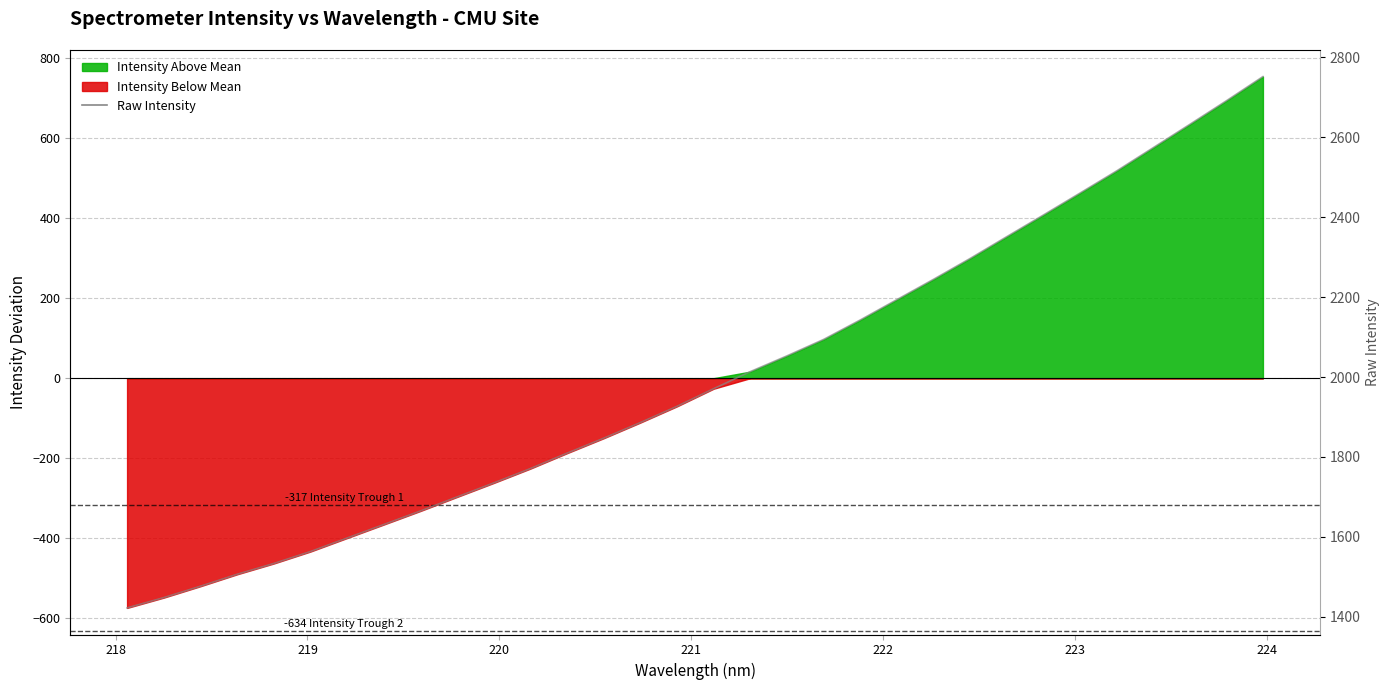

How many data points are less than 1970?

16